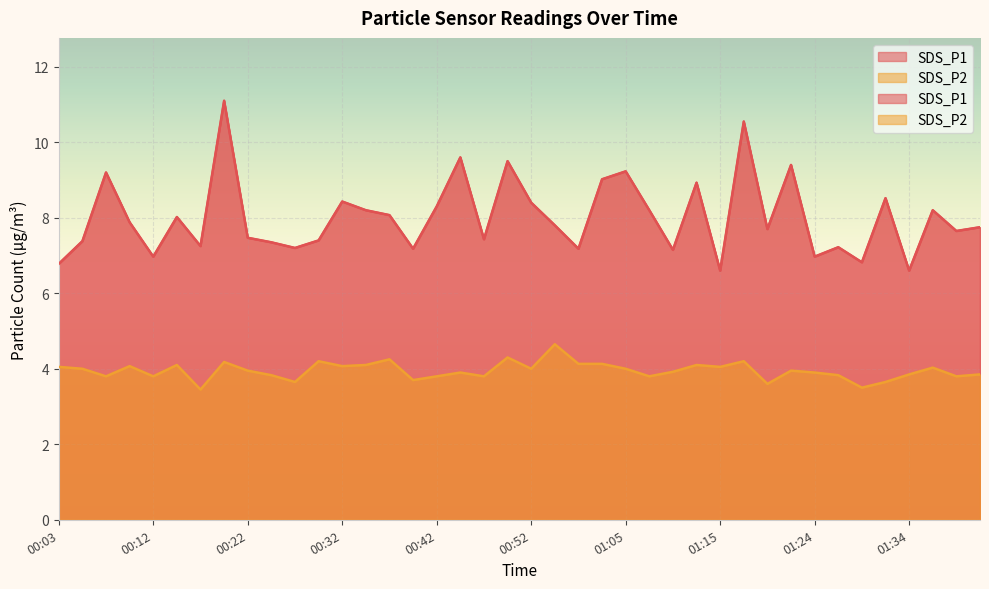

What is the label of the 2nd point from the right?

01:39